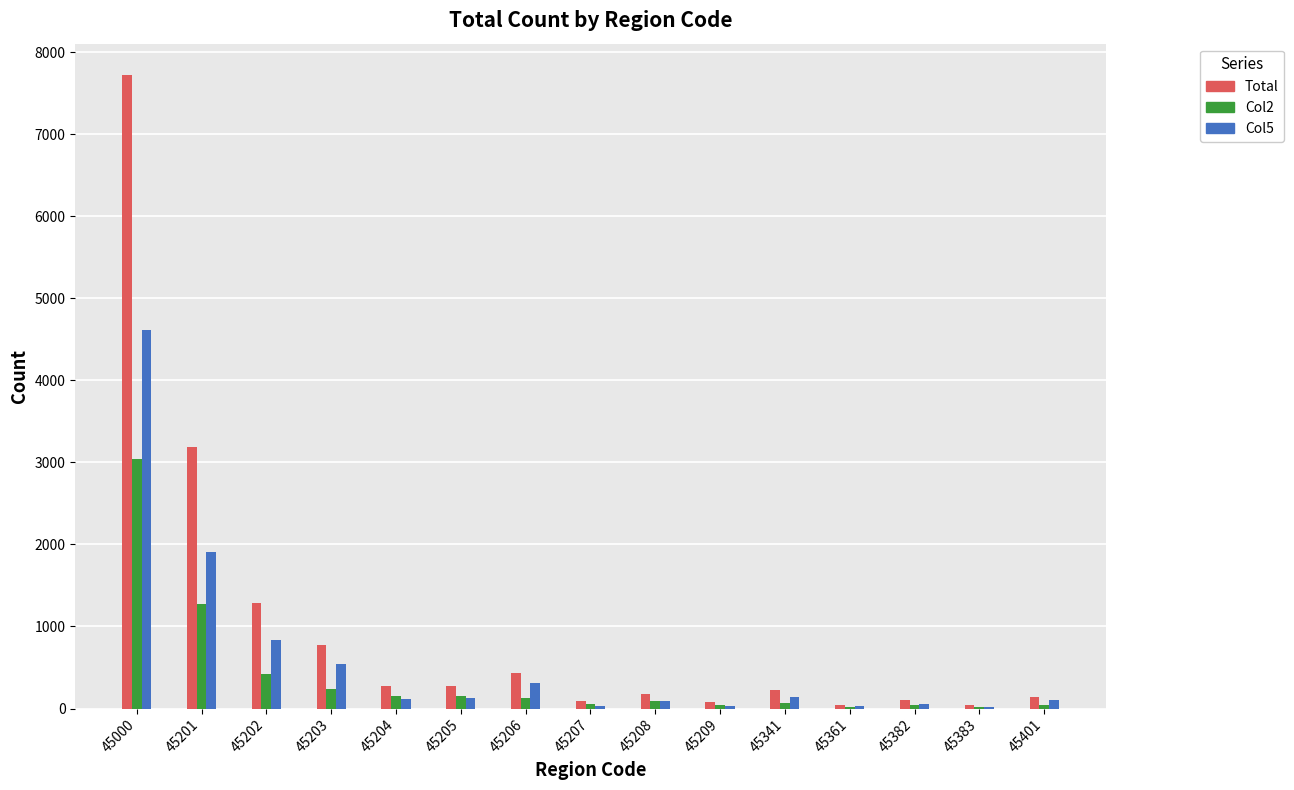

Does the chart contain stacked bars?

No